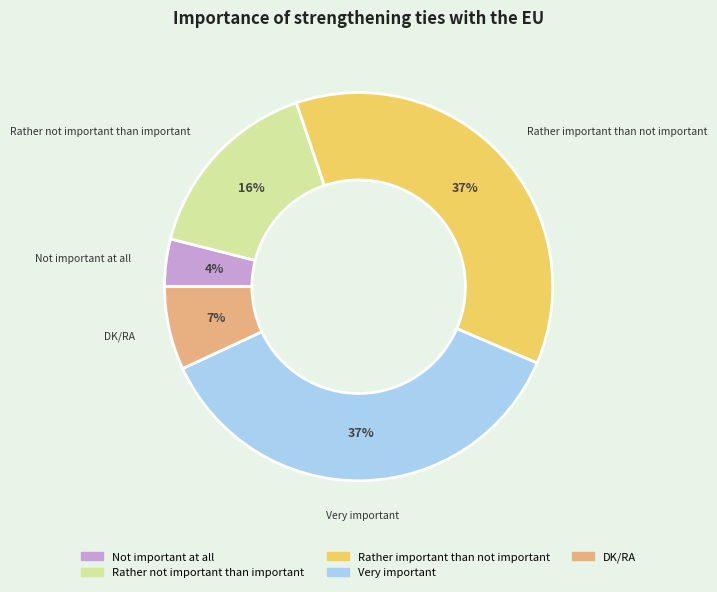

Approximately how many times larger is the value at Rather not important than important compared to Rather important than not important?

0.4